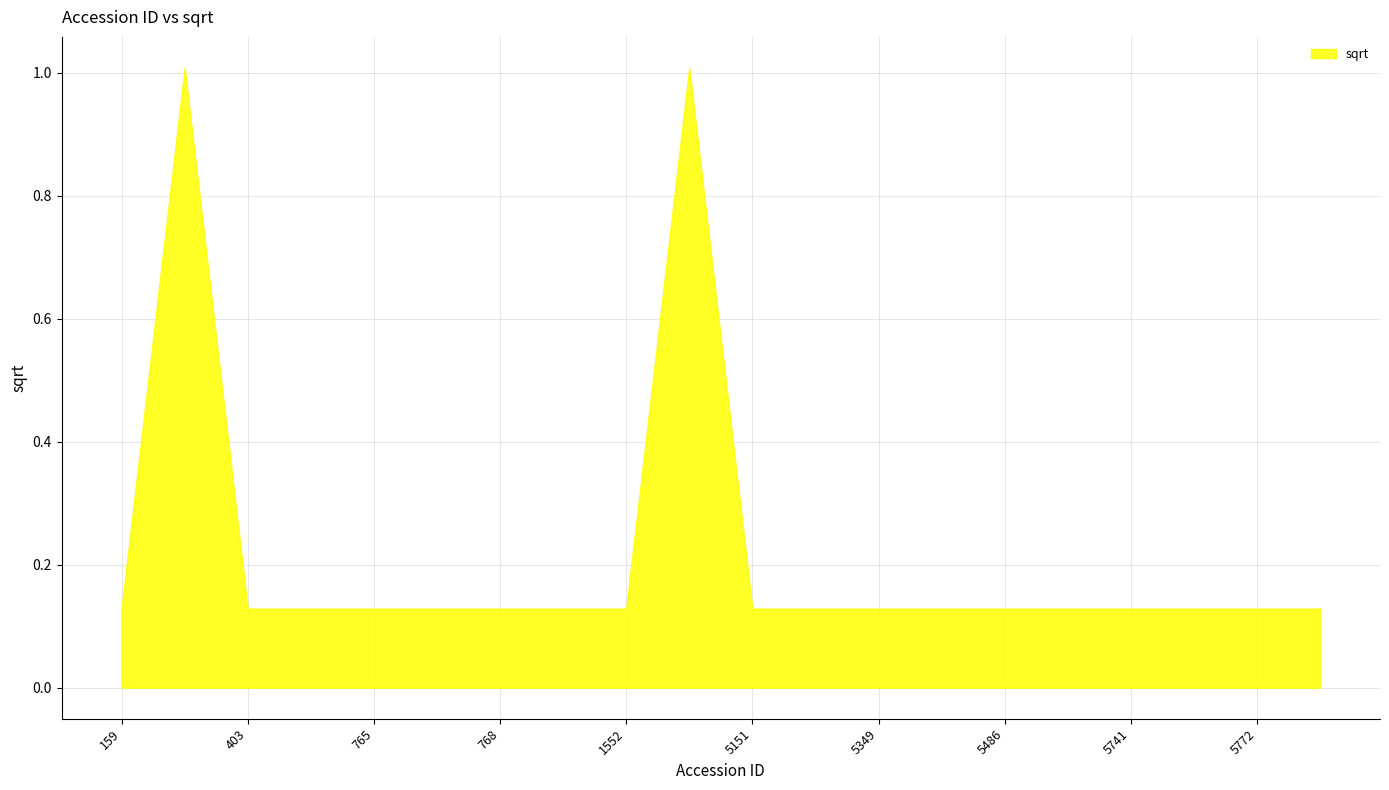

What is the smallest value displayed?

0.1